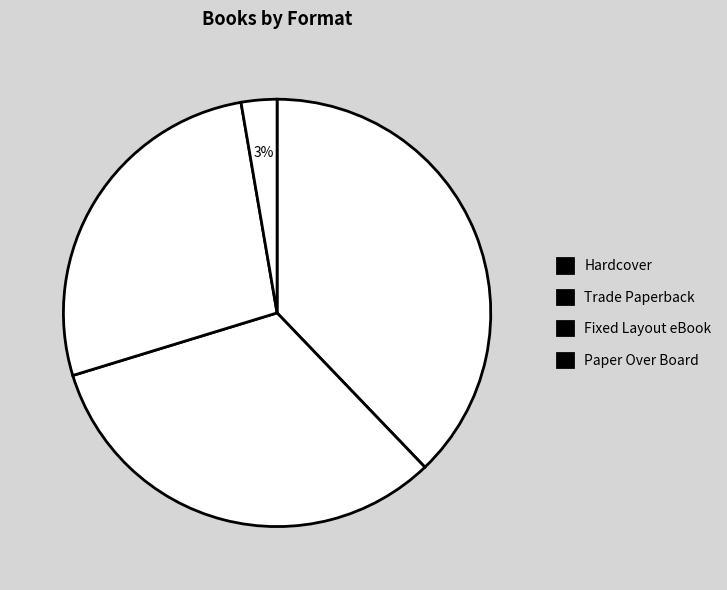

How many slices are in this pie chart?

4